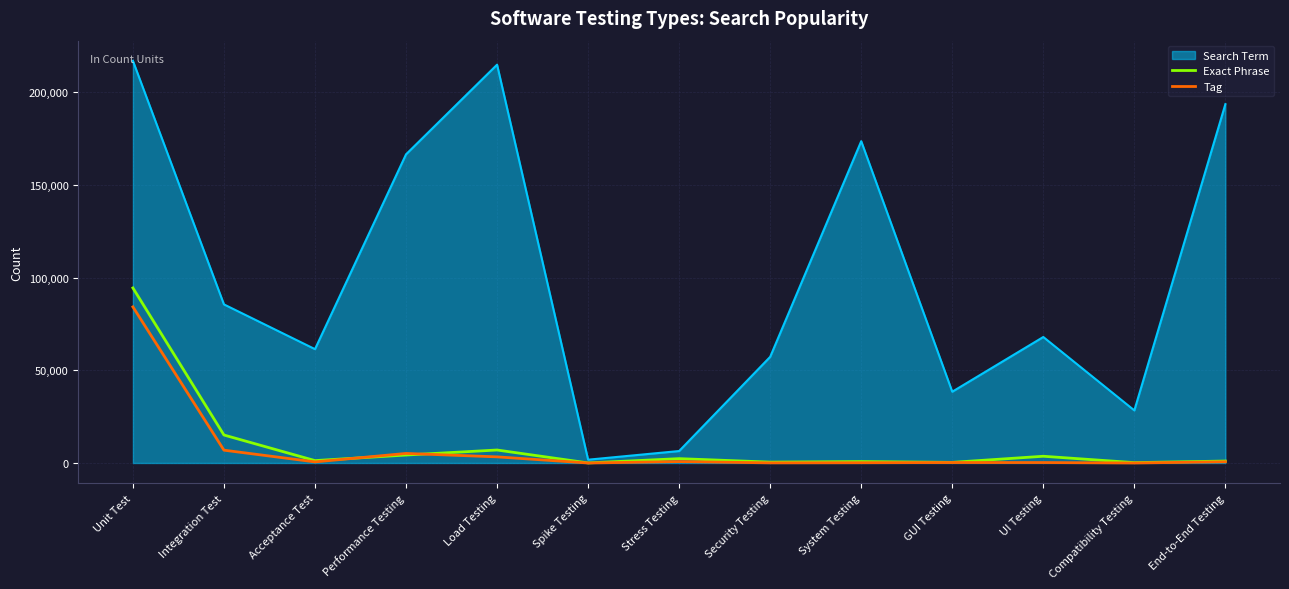

List the series in order of their peak value, highest first.

Search Term, Exact Phrase, Tag